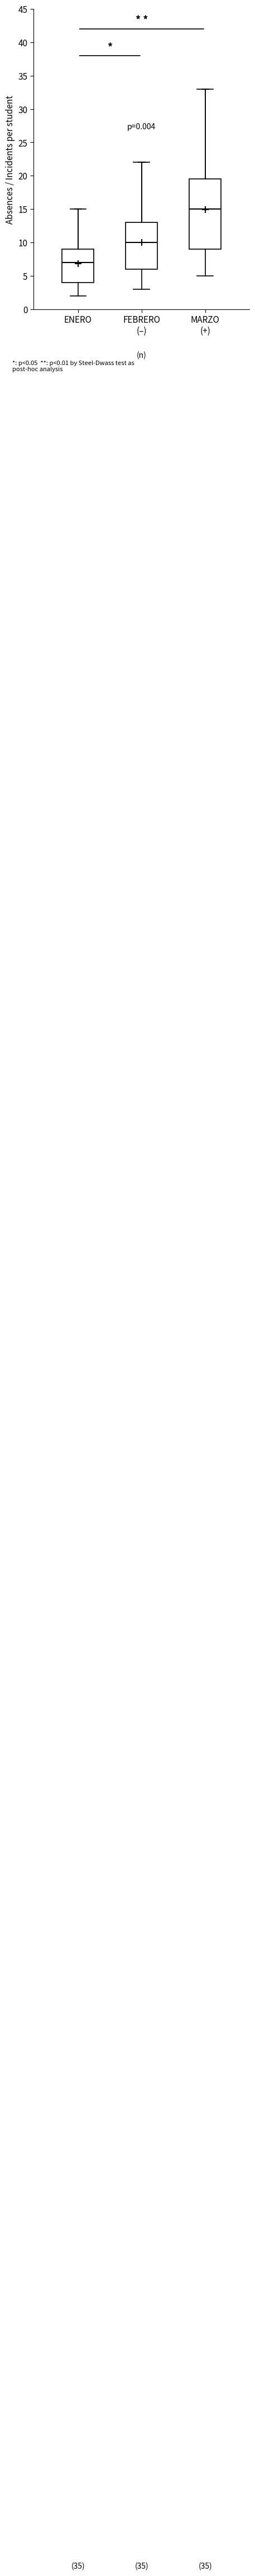

Reading left to right, read every box against the y-axis: the position of its median line, the range the box covers, and the ends of its whiskers. The values are not printed on the chart, so give them approximately, as read against the axis.

ENERO: median 7.0, box 4.0 to 9.0, whiskers 2.0 to 15.0
FEBRERO (–): median 10.0, box 6.0 to 13.0, whiskers 3.0 to 22.0
MARZO (+): median 15.0, box 9.0 to 19.5, whiskers 5.0 to 33.0